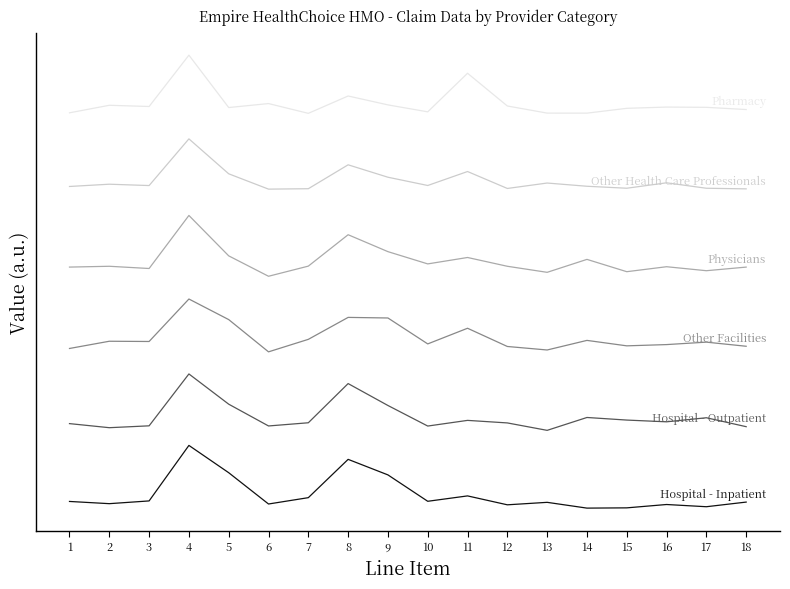

Reading right to left, transcribe all the data shown in this chart.

Hospital - Inpatient: 0.0	-0.0	-0.0	-0.0	-0.0	0.0	-0.0	0.0	0.0	0.1	0.1	0.0	-0.0	0.1	0.1	0.0	-0.0	0.0
Hospital - Outpatient: 0.2	0.2	0.2	0.2	0.2	0.2	0.2	0.2	0.2	0.2	0.3	0.2	0.2	0.2	0.3	0.2	0.2	0.2
Other Facilities: 0.4	0.4	0.4	0.4	0.4	0.4	0.4	0.4	0.4	0.4	0.4	0.4	0.3	0.4	0.5	0.4	0.4	0.4
Physicians: 0.5	0.5	0.5	0.5	0.6	0.5	0.5	0.6	0.5	0.6	0.6	0.5	0.5	0.6	0.7	0.5	0.5	0.5
Other Health Care Professionals: 0.7	0.7	0.7	0.7	0.7	0.7	0.7	0.8	0.7	0.7	0.8	0.7	0.7	0.8	0.8	0.7	0.7	0.7
Pharmacy: 0.9	0.9	0.9	0.9	0.9	0.9	0.9	1.0	0.9	0.9	0.9	0.9	0.9	0.9	1.0	0.9	0.9	0.9